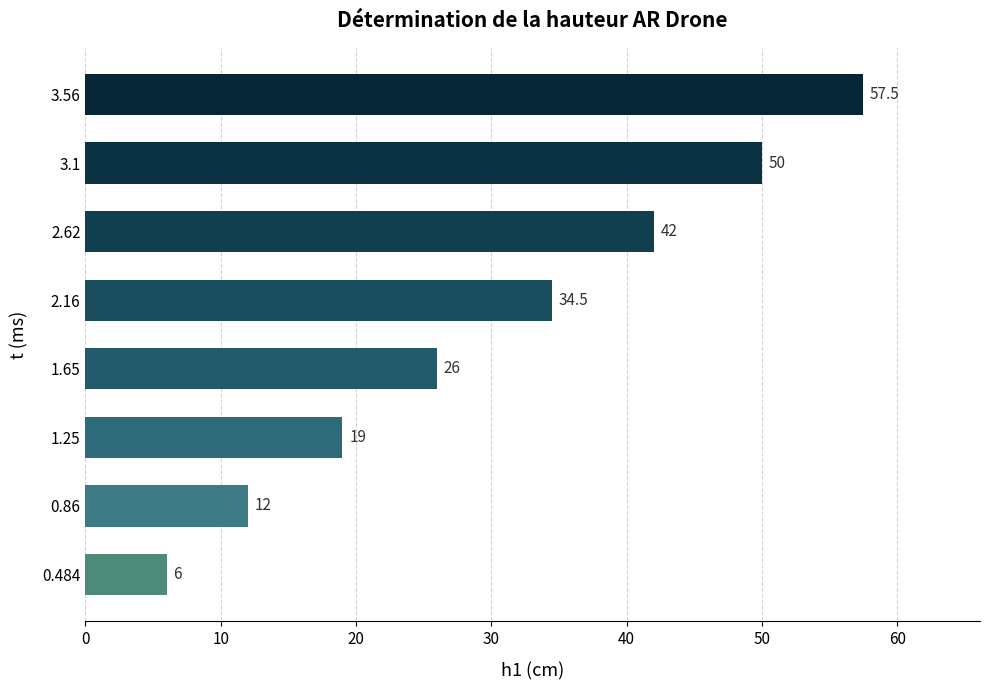

How many categories are shown in the chart?

8